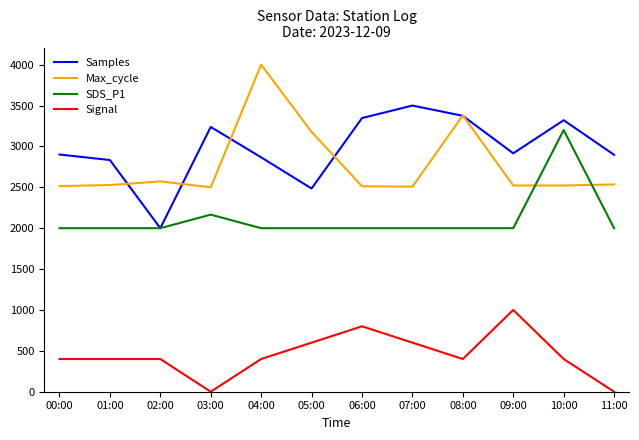

What are all the series names shown in the legend?

Samples, Max_cycle, SDS_P1, Signal